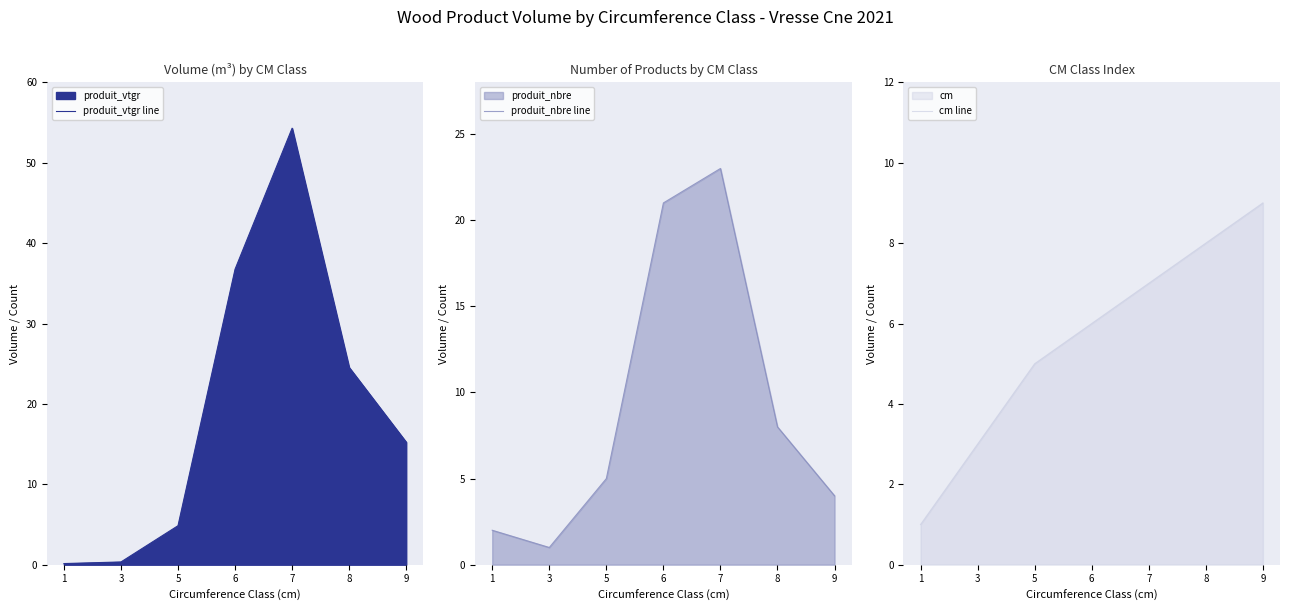

Does the chart have visible grid lines?

No